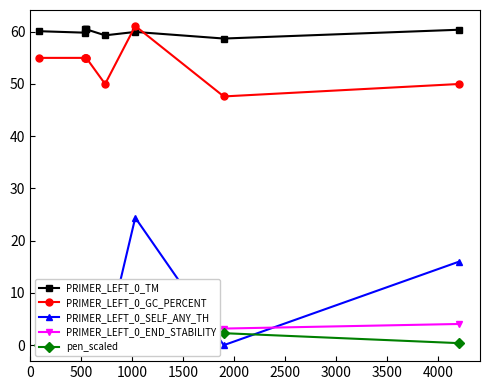

What is the value of the PRIMER_LEFT_0_TM point at the 1st from the left?

60.1